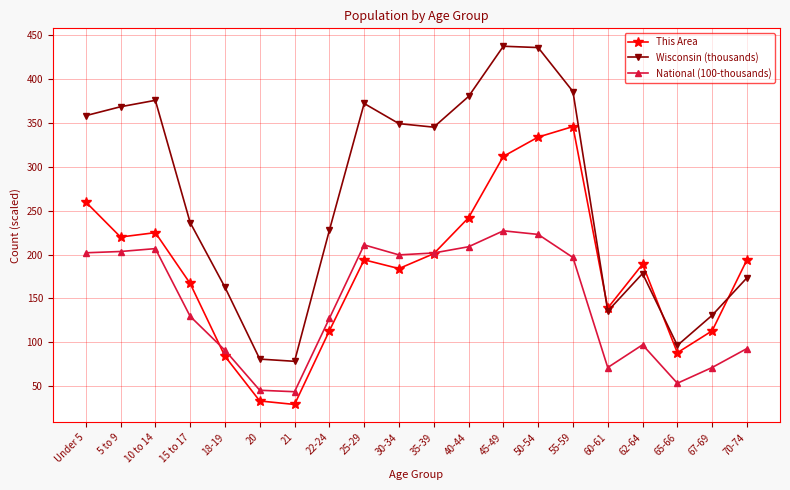

Between 40-44 and 67-69, which series saw the biggest shift?

Wisconsin (thousands)